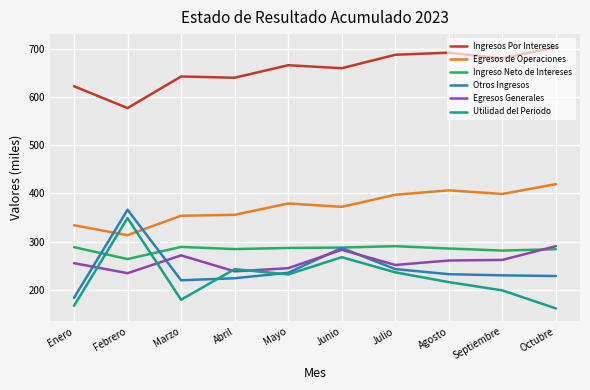

Which series changed the most between Enero and Junio?

Otros Ingresos